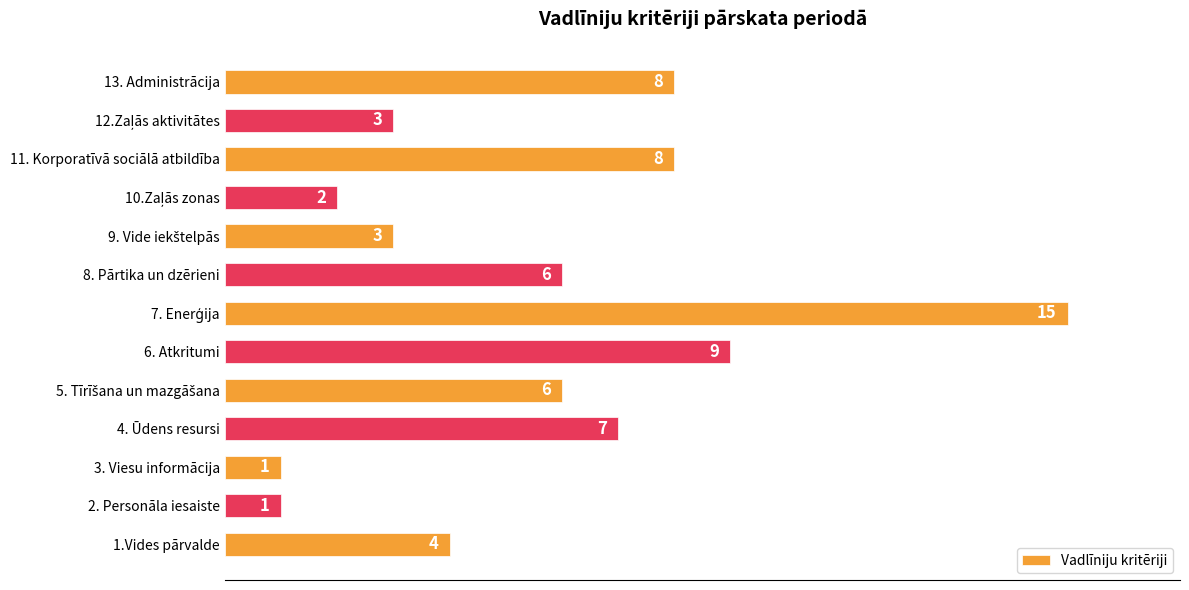

Are the bars grouped side by side (vs. stacked)?

No